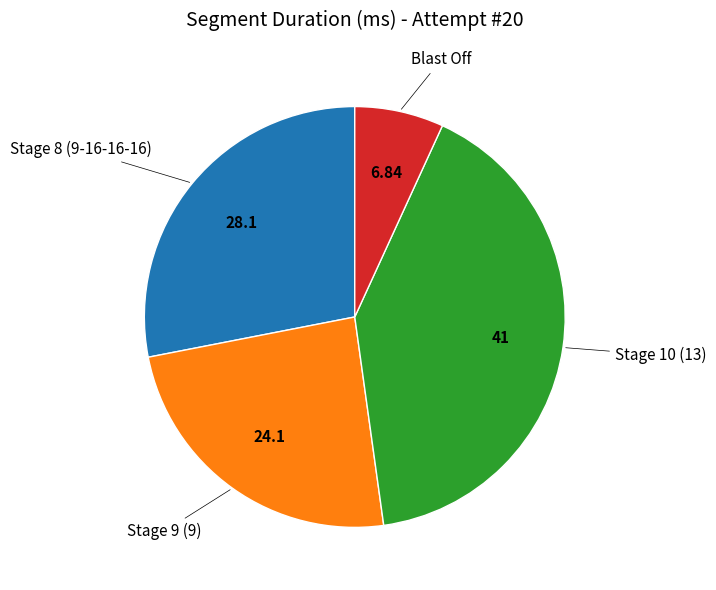

Is there a majority slice in this chart?

No